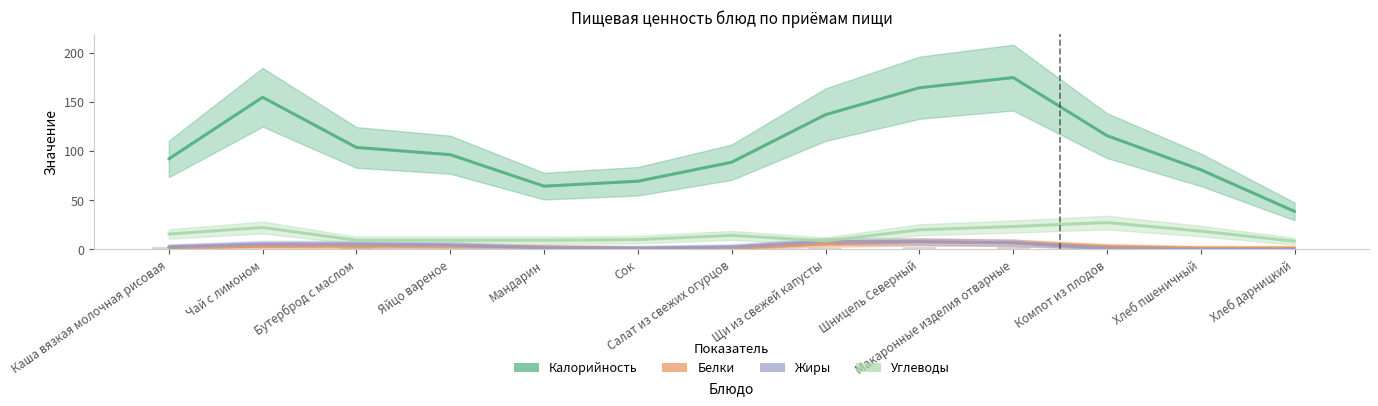

At which category does the chart reach its peak across all series?

Макаронные изделия отварные